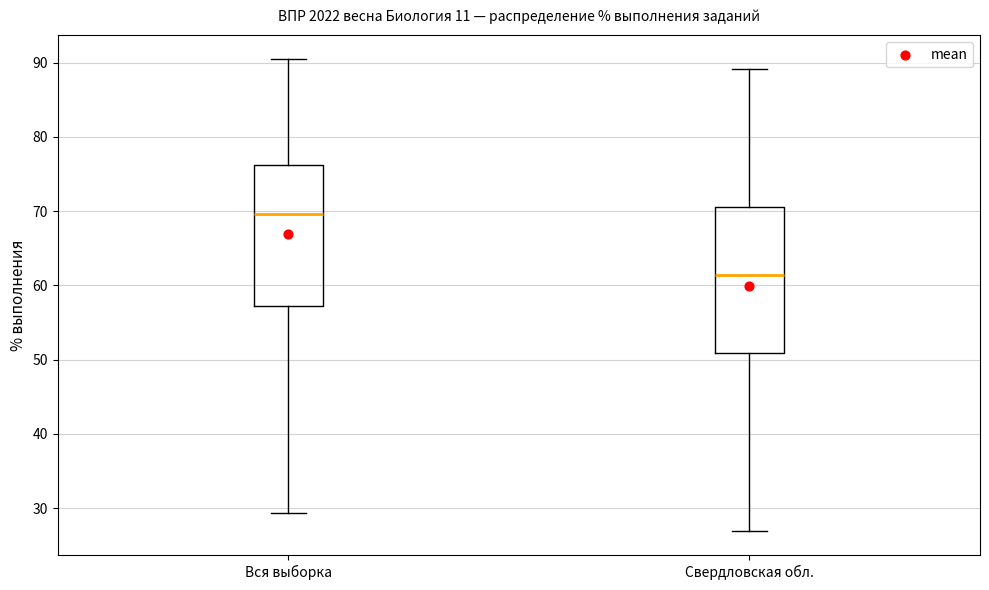

Which box has the lowest median line?

Свердловская обл.